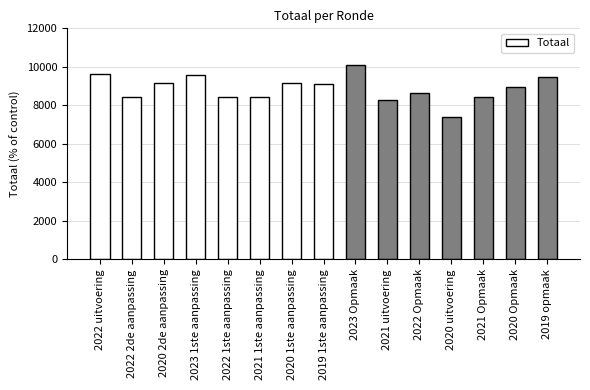

What is the difference between the values at 2022 uitvoering and 2022 2de aanpassing?

1222